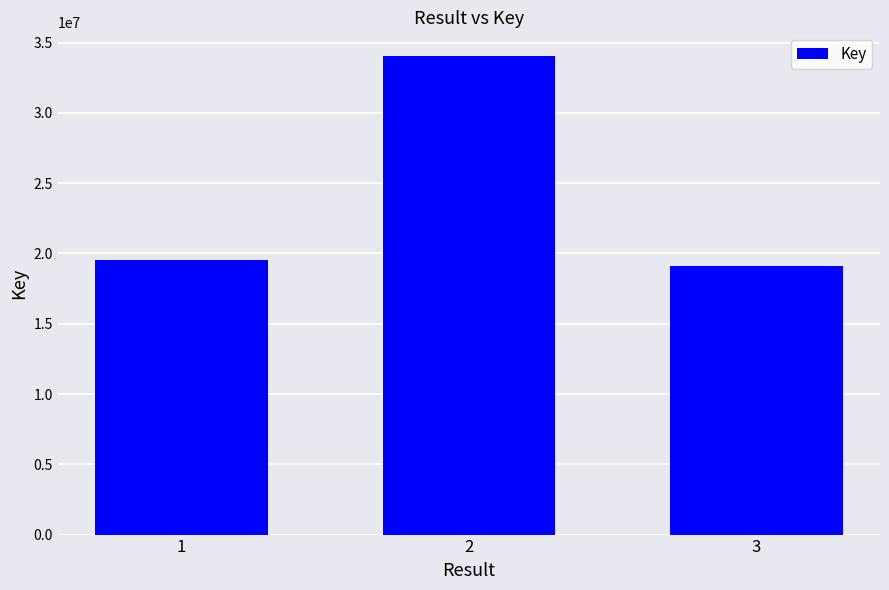

Between 3 and 2, which is larger?

2